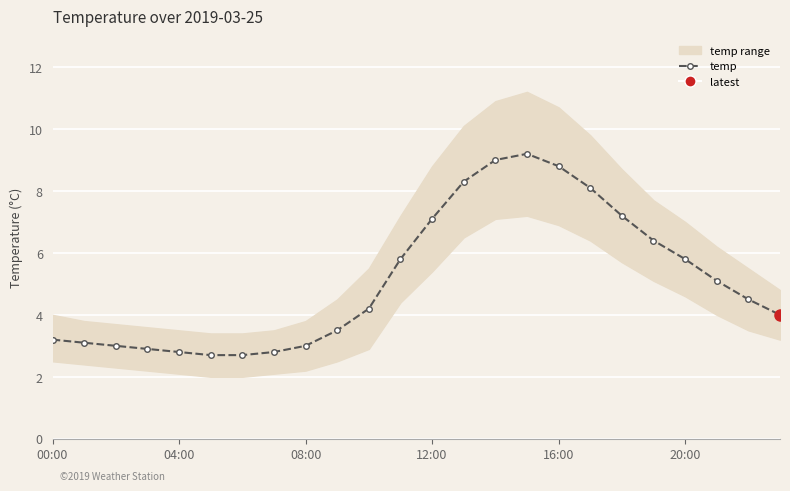

How many points are higher than both their immediate neighbors (excluding endpoints)?

1